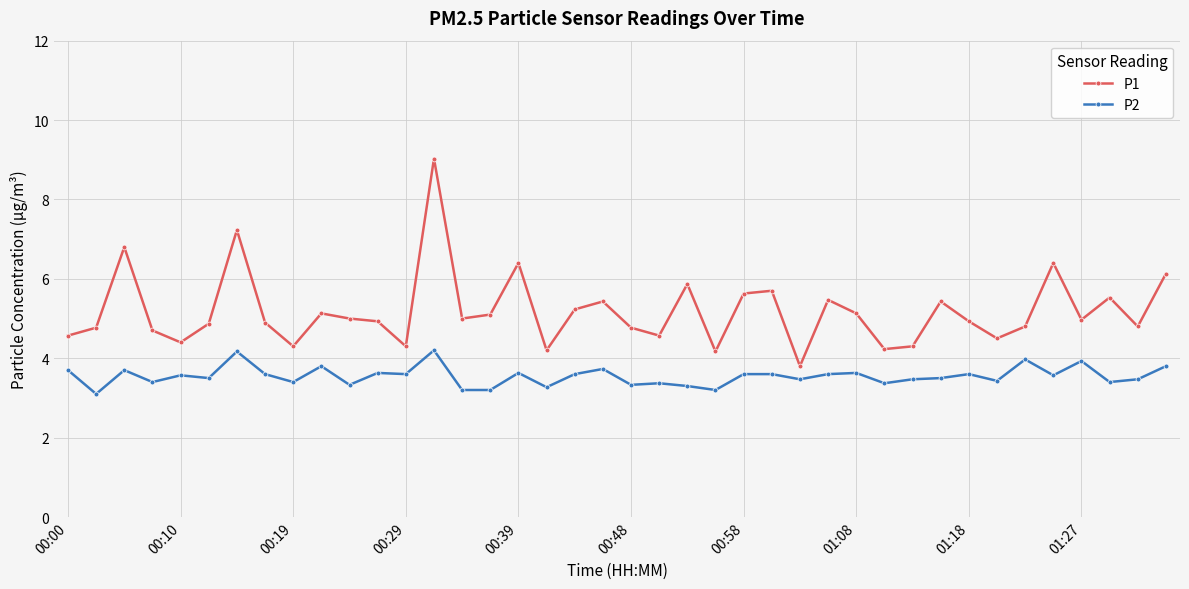

Which series has the largest range (max minus min)?

P1